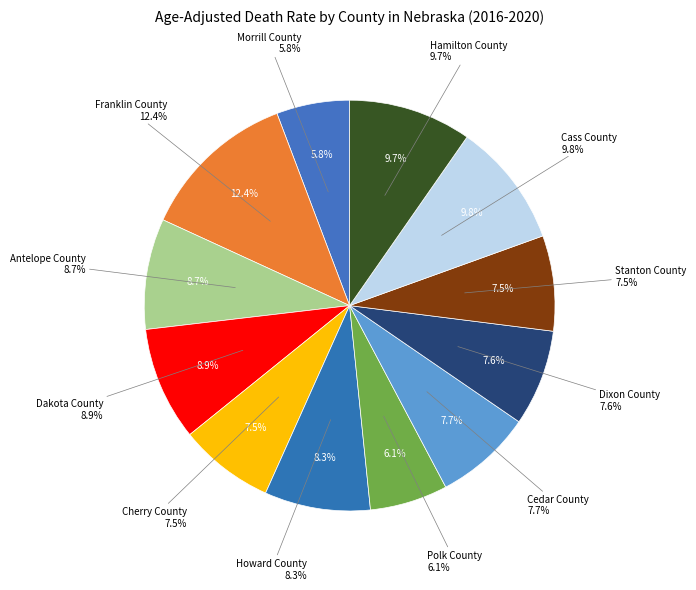

Between Hamilton County and Howard County, which is larger?

Hamilton County